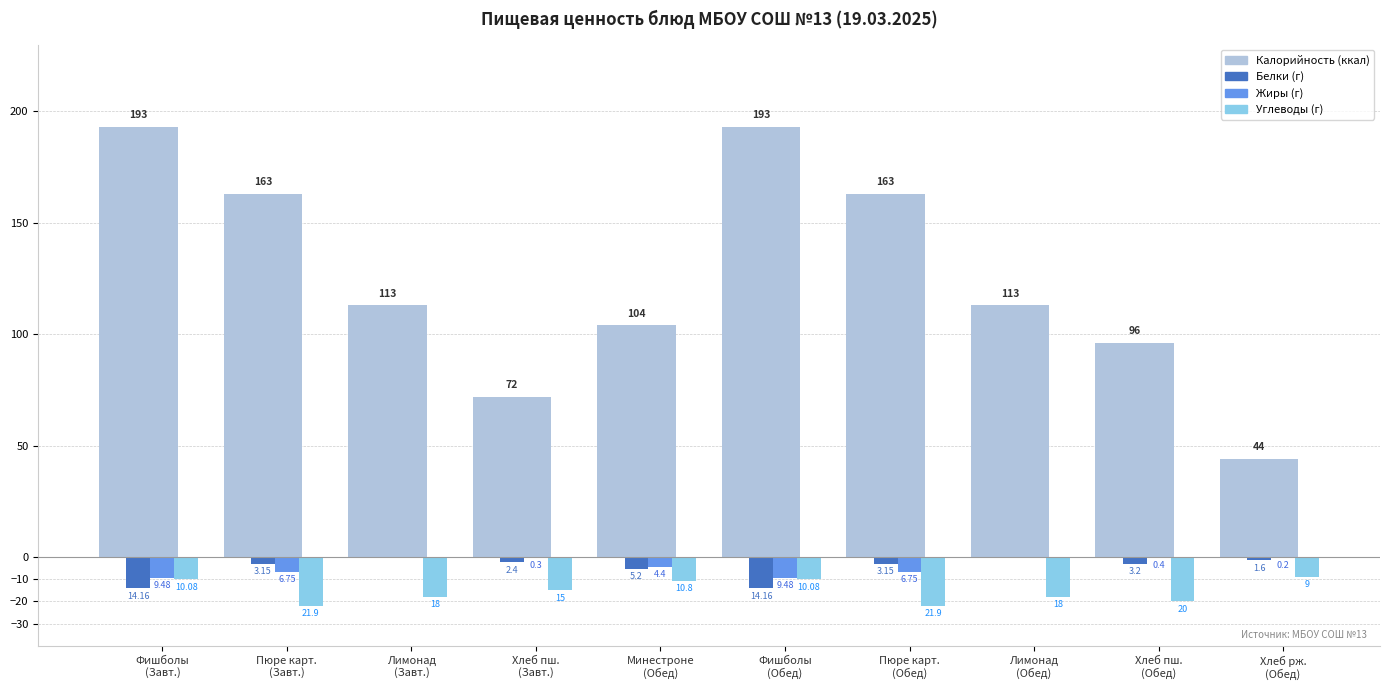

Which category has the highest value across all series?

Фишболы
(Завт.)